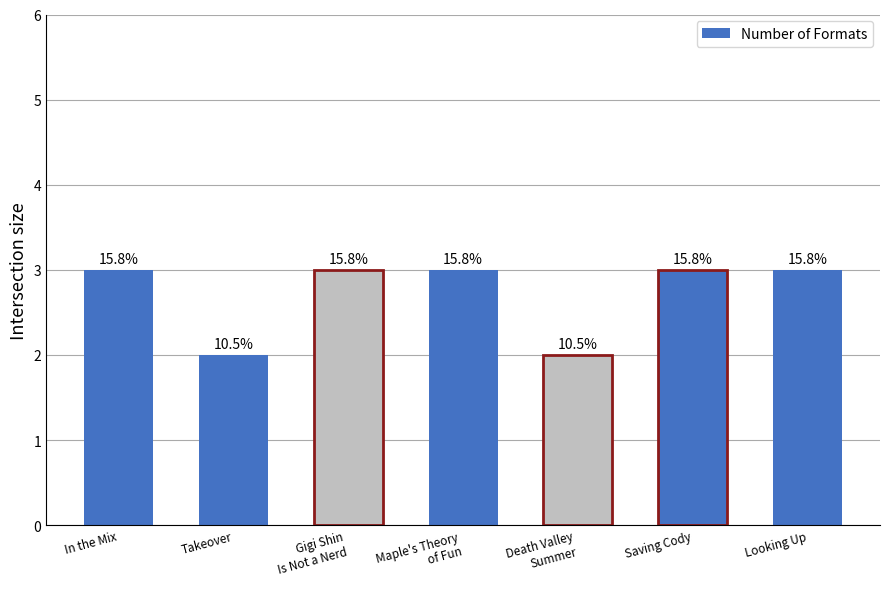

Does the chart contain any negative values?

No